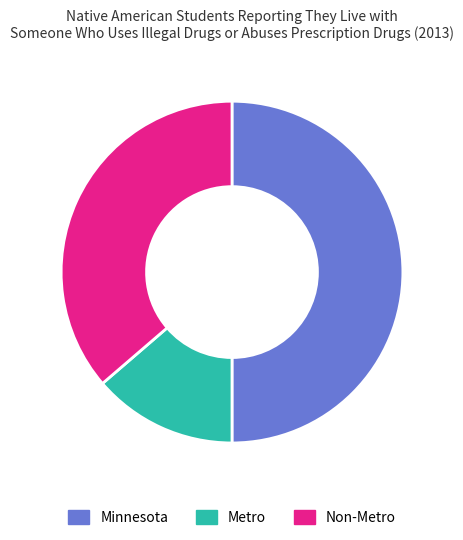

Count the number of slices in the pie.

3